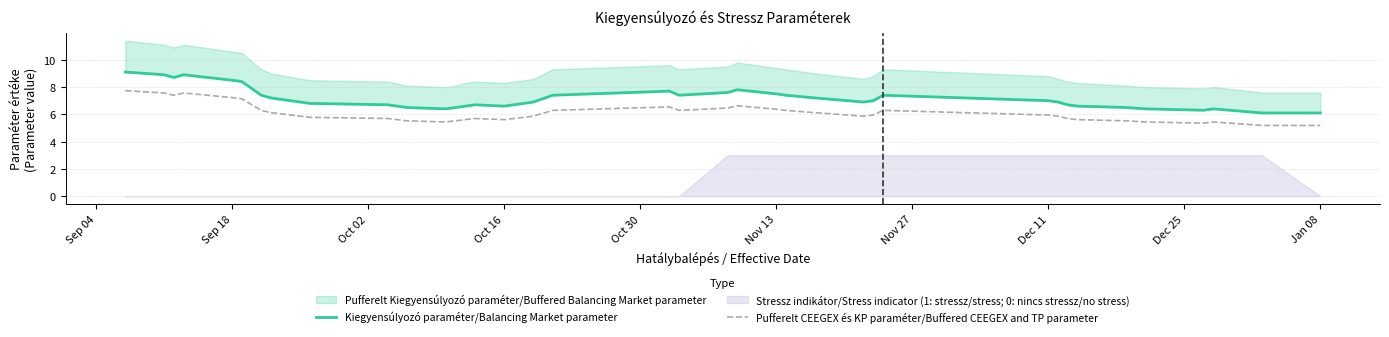

In Pufferelt CEEGEX és KP paraméter/Buffered CEEGEX and TP parameter, how many points are lower than both neighbors (excluding endpoints)?

6